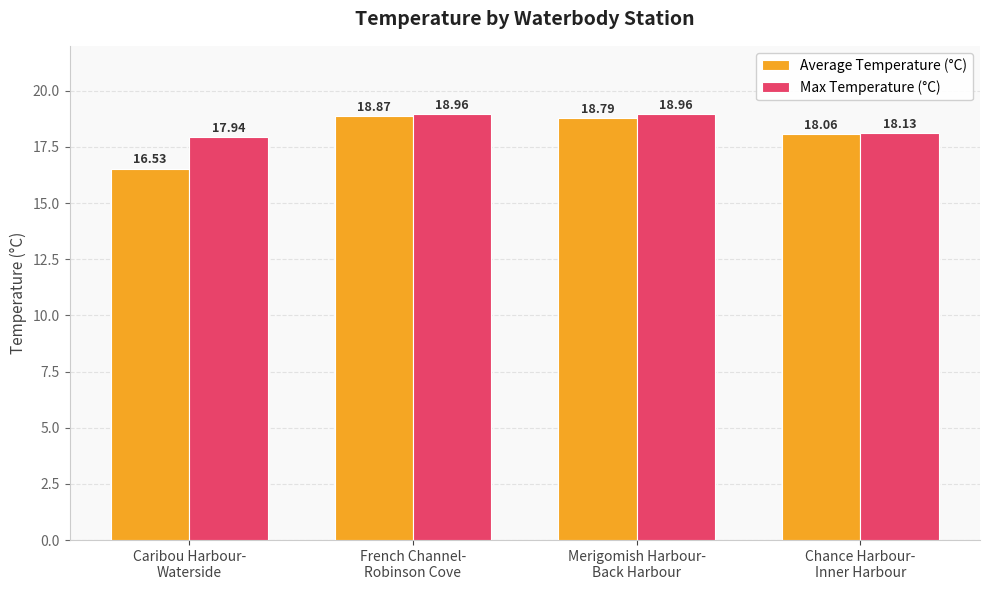

How many data points in Max Temperature (°C) are less than 18?

1